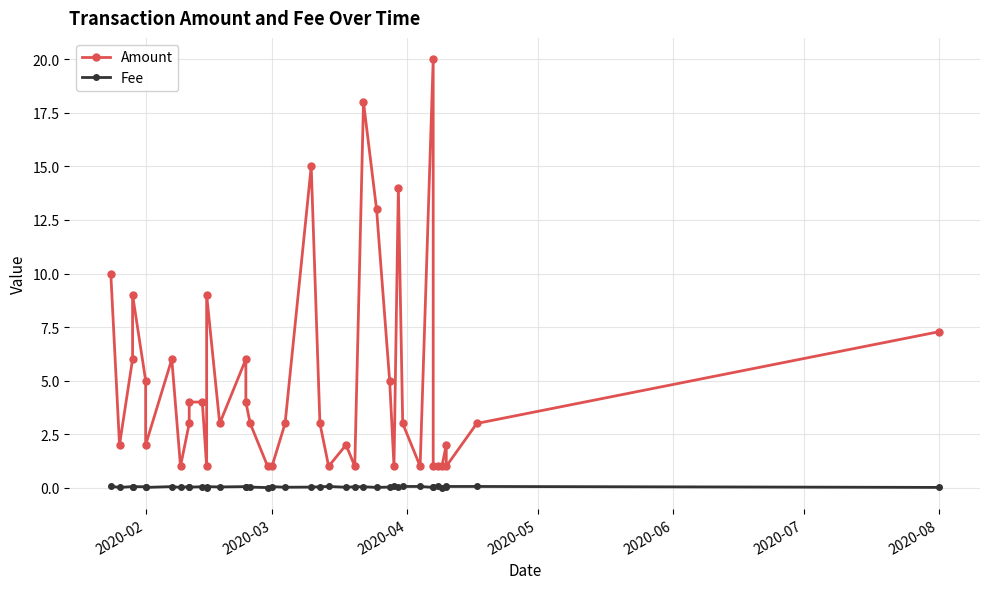

True or false: Fee and Amount intersect in this chart.

False